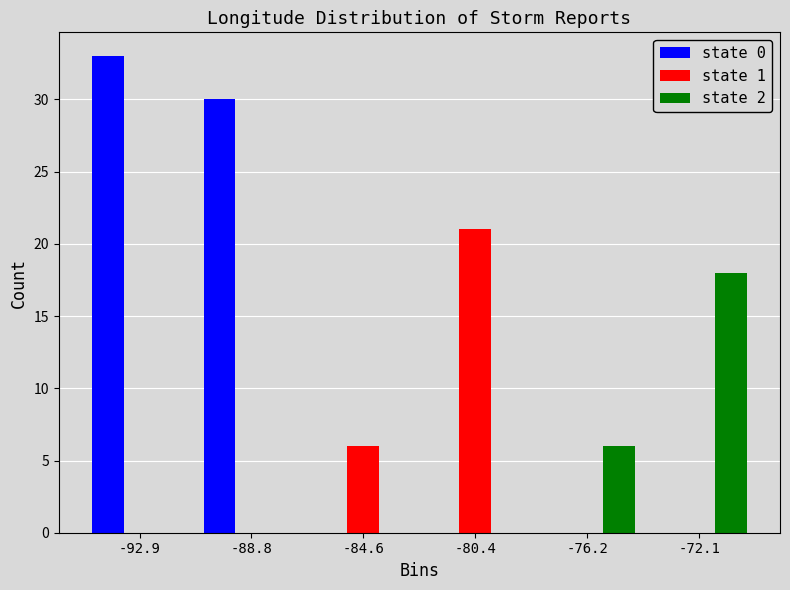

In the state 0 series, which range on the x-axis has the tallest bar?

-95.0 to -91.0